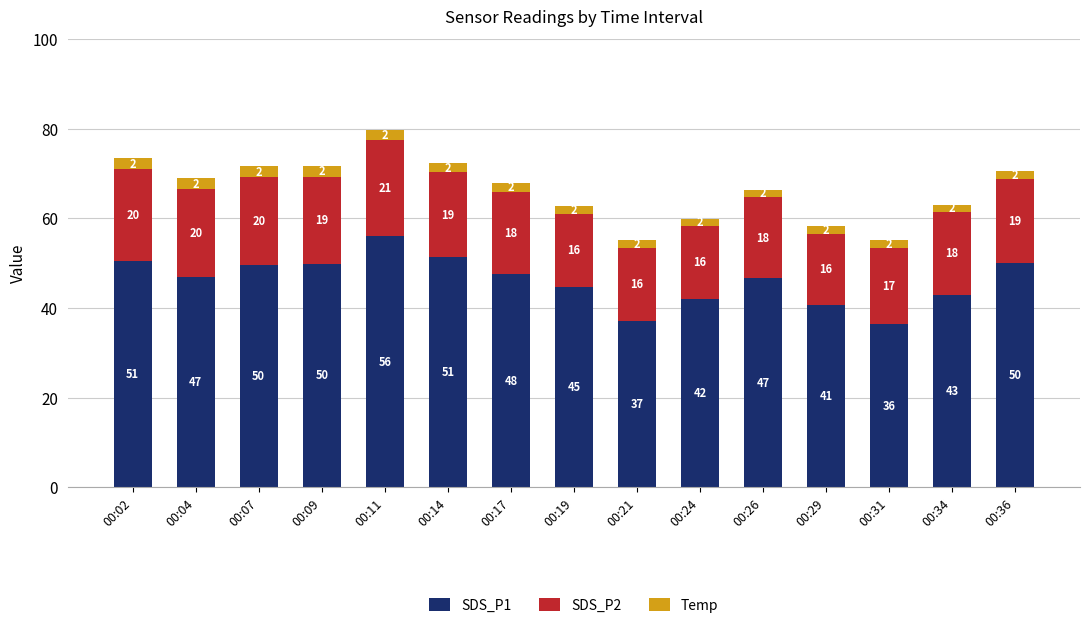

What is the sum of the SDS_P1 values at 00:11 and 00:09?

106.0